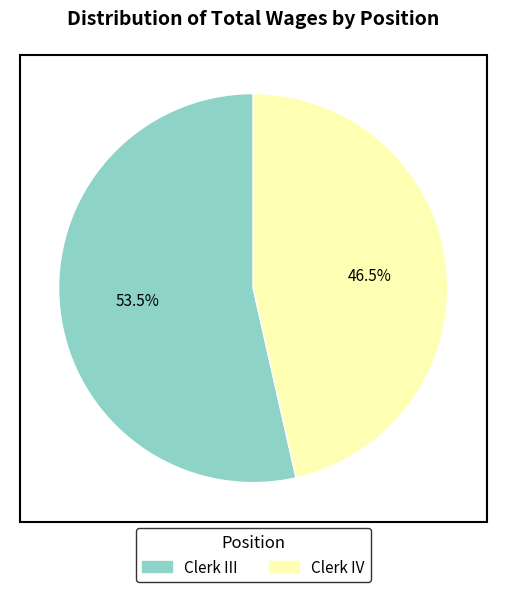

Rank the categories by value from lowest to highest.

Clerk IV, Clerk III